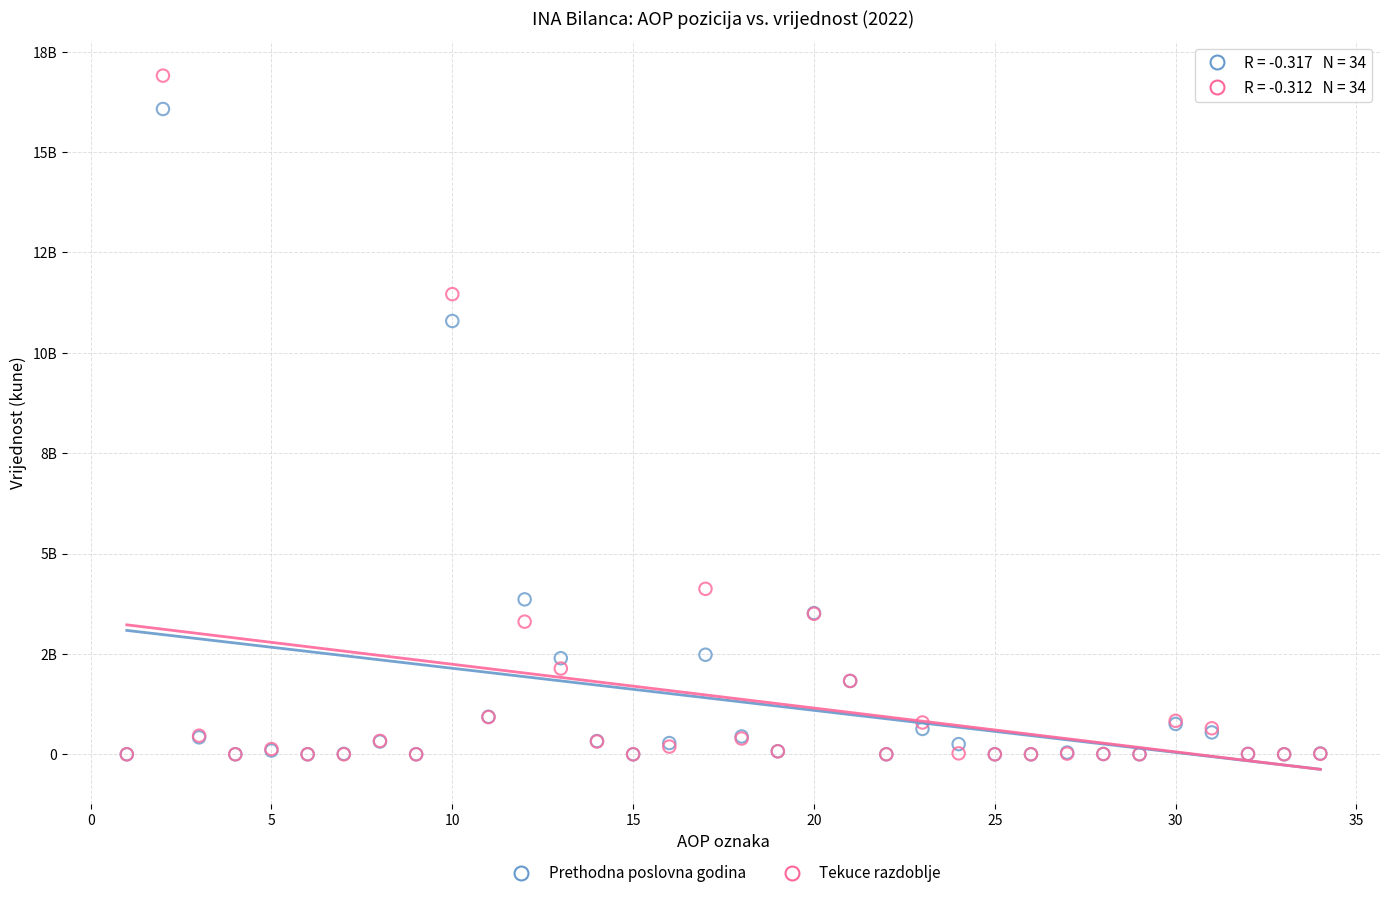

Which series has the widest spread of Y values?

Tekuce razdoblje